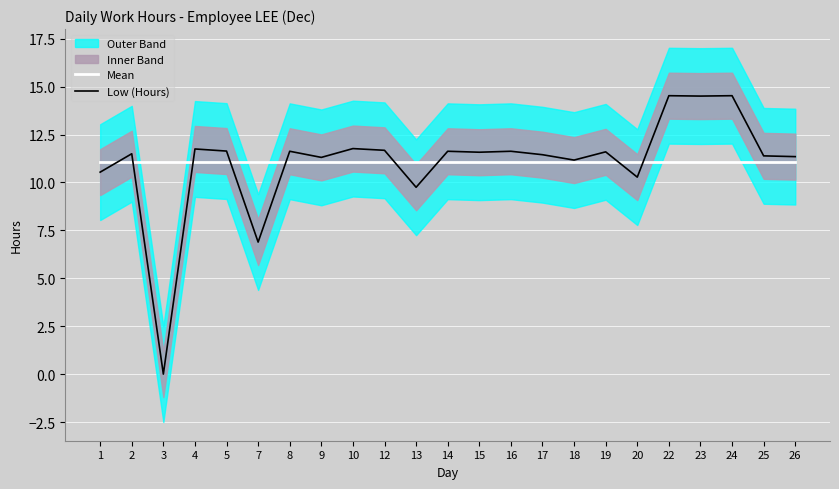

What is the average value of the Low (Hours) series?

11.0